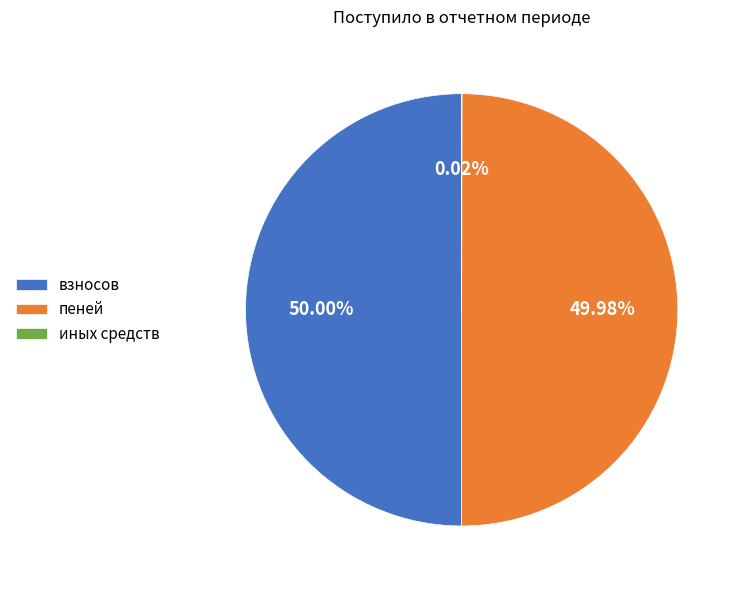

Do пеней and взносов together represent more than half of the pie?

Yes